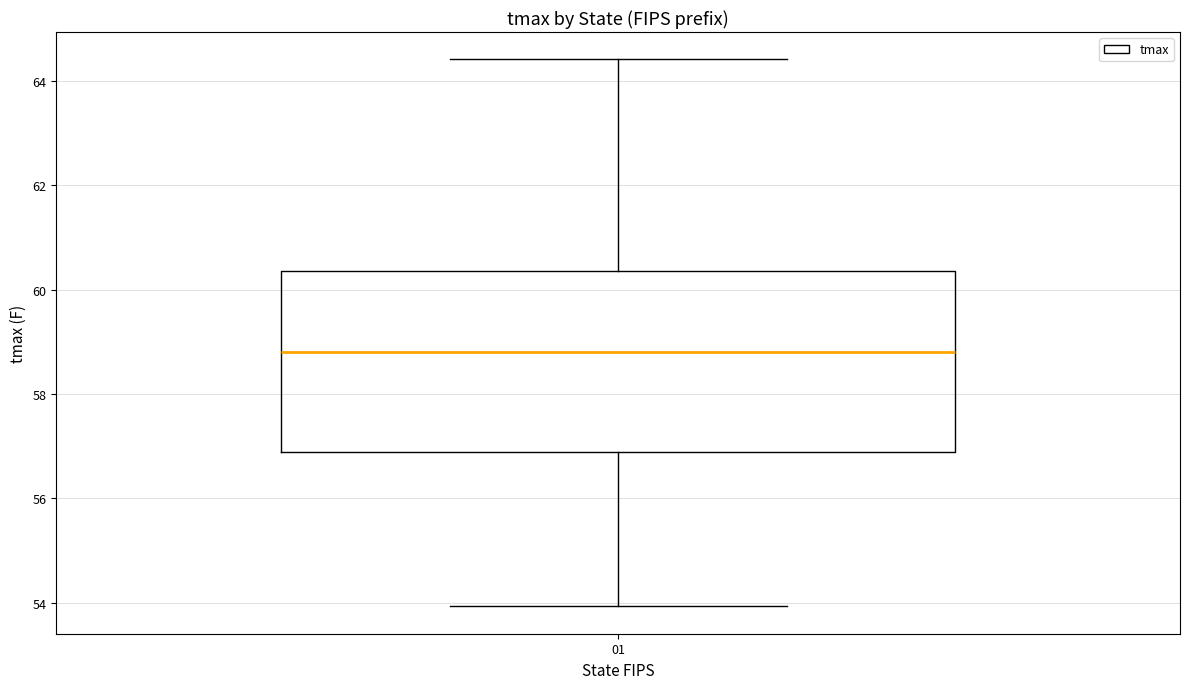

Transcribe this box plot: give where the median line is, the range the box spans, and where the two whiskers end, as read against the y-axis. The values are not printed on the chart, so give them approximately, as read against the axis.

median 58.8, box 56.8 to 60.4, whiskers 54.0 to 64.4